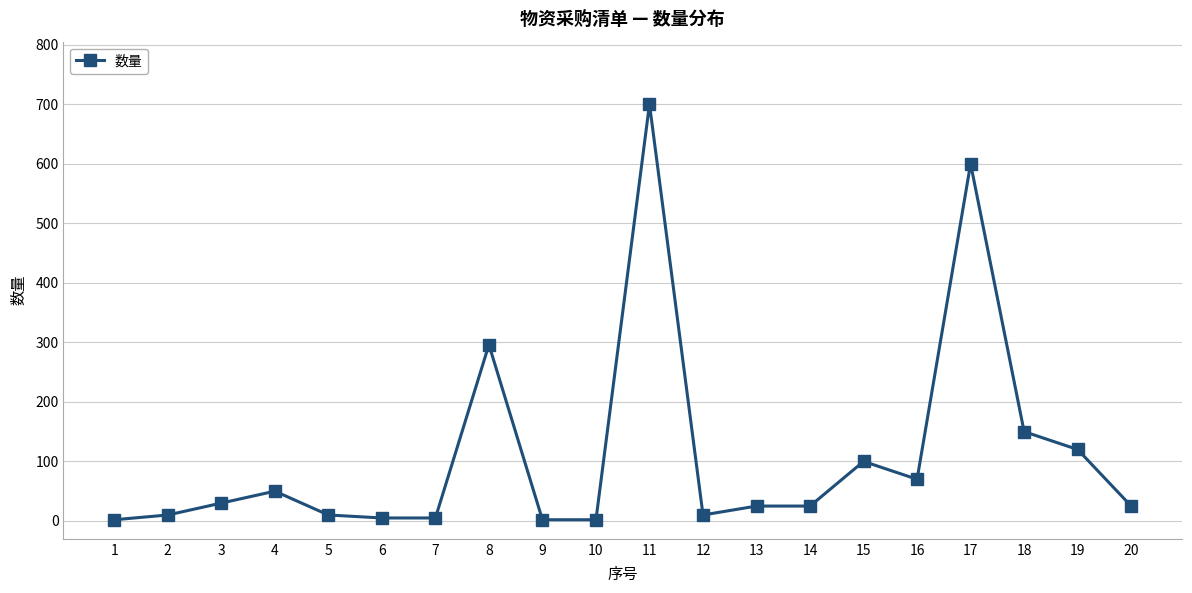

What is the average value?

112